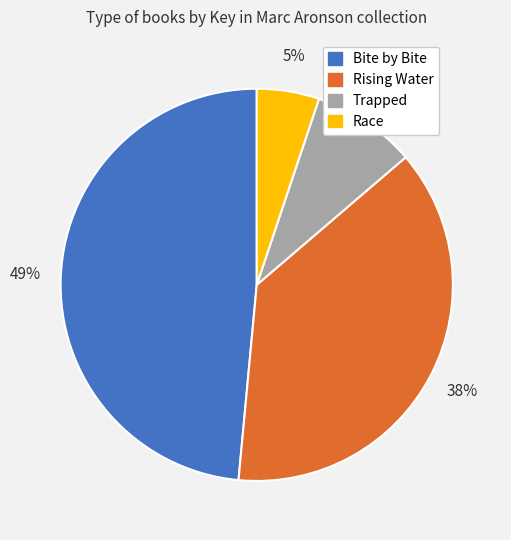

To the nearest percent, what is the difference between the Trapped and Rising Water slice percentages?

29%